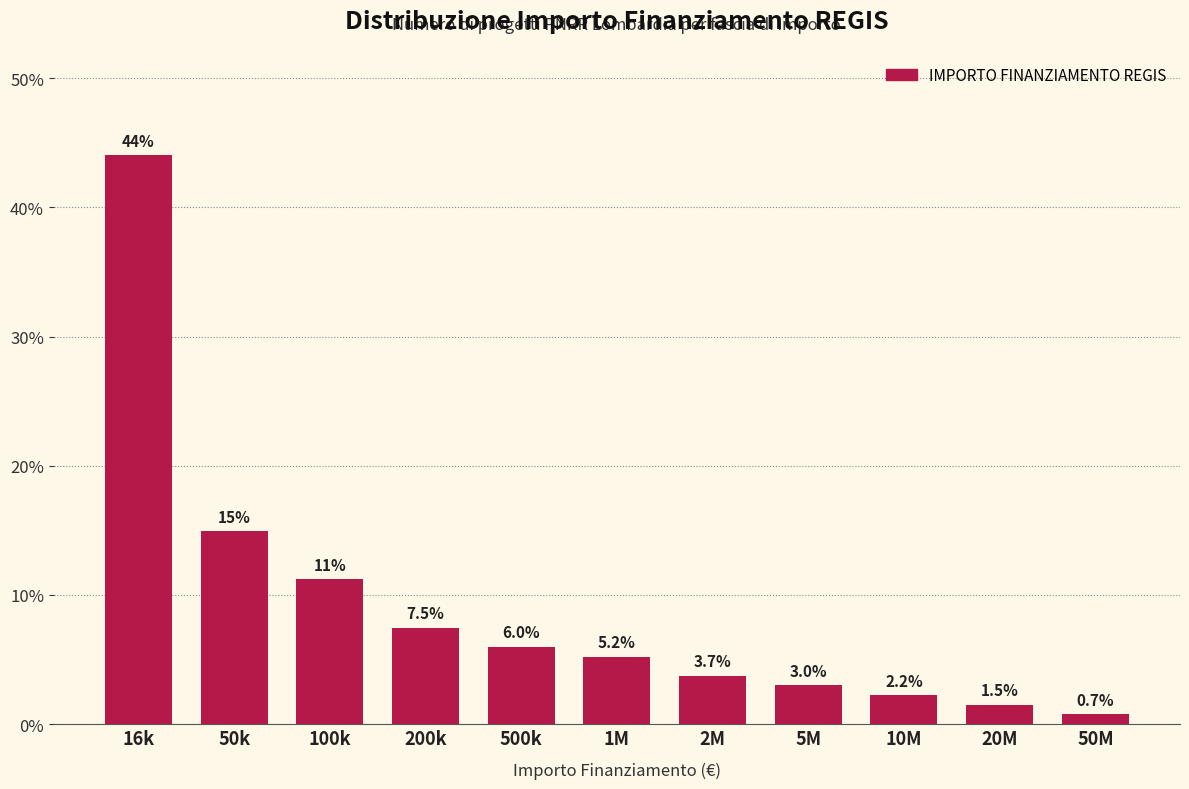

Reading left to right, what are all the values shown in this chart?

16k=44.0	50k=14.9	100k=11.2	200k=7.5	500k=6.0	1M=5.2	2M=3.7	5M=3.0	10M=2.2	20M=1.5	50M=0.7